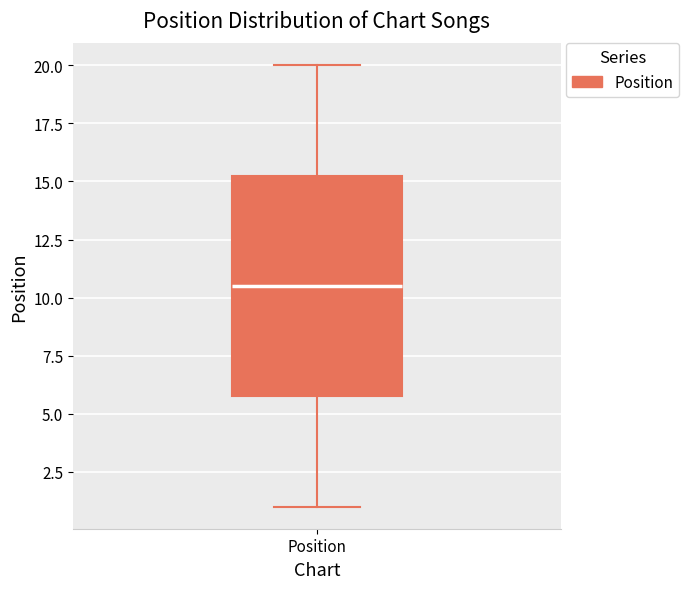

Transcribe this box plot: give where the median line is, the range the box spans, and where the two whiskers end, as read against the y-axis. The values are not printed on the chart, so give them approximately, as read against the axis.

median 10.5, box 6.0 to 15.5, whiskers 1.0 to 20.0